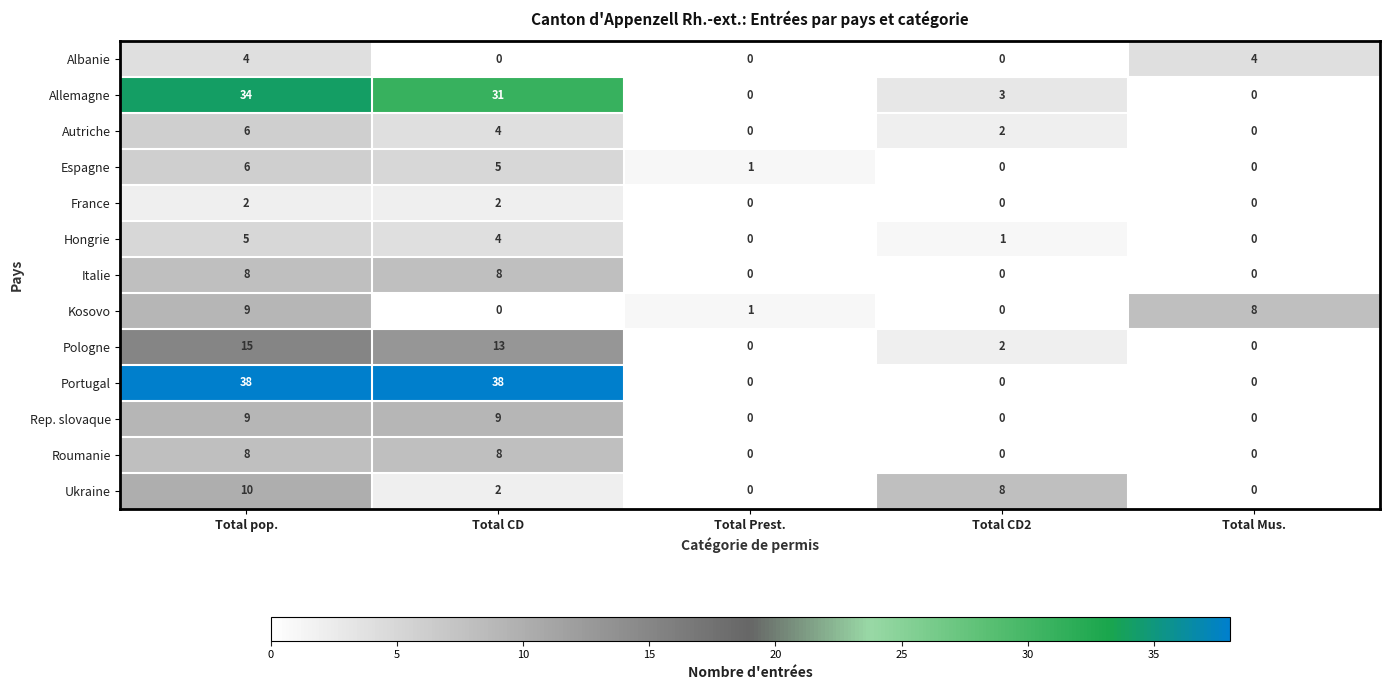

What is the total value across all series at Total Mus.?

12